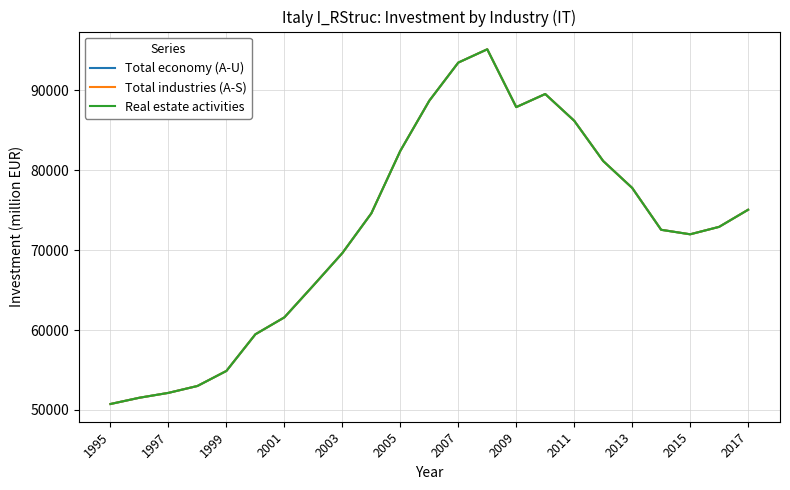

Does the chart have visible grid lines?

Yes